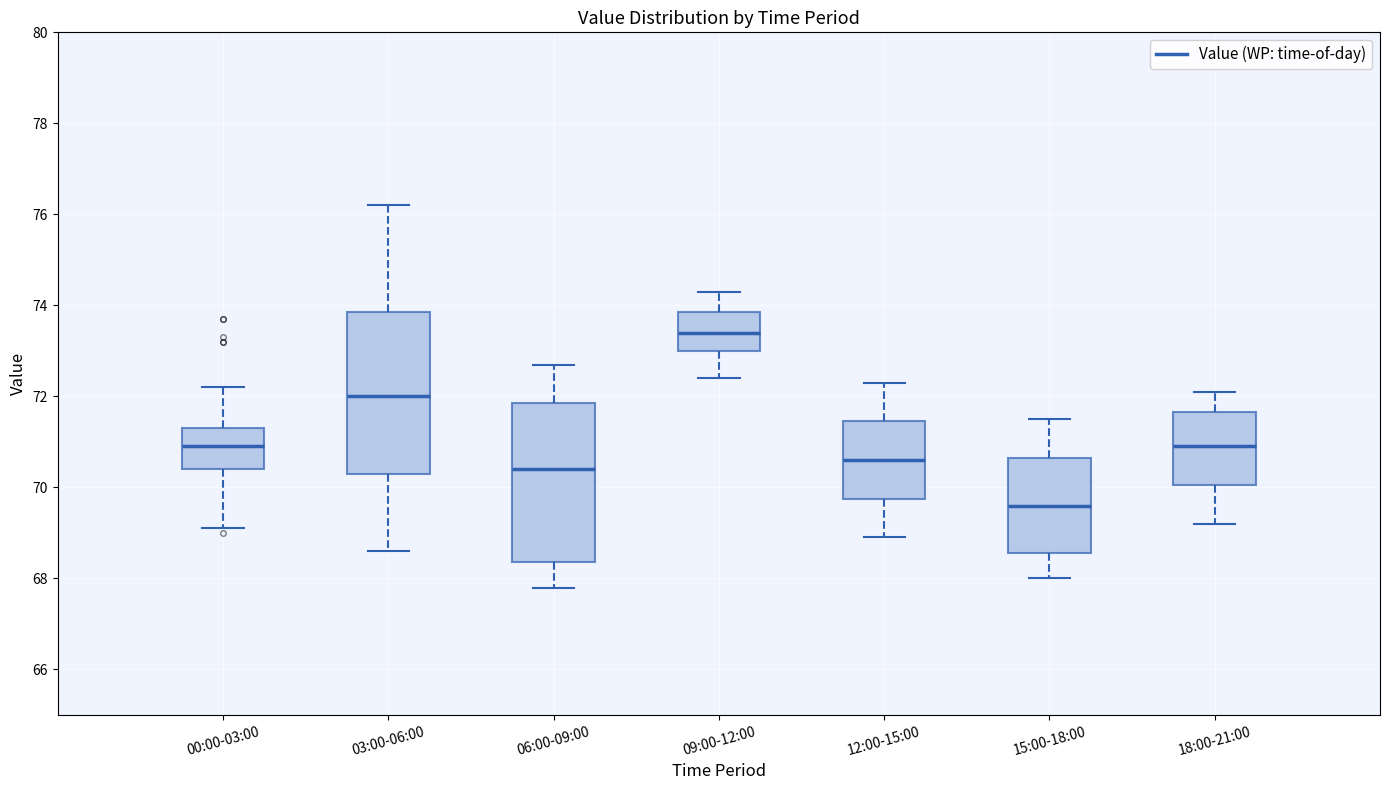

Where is the upper edge of the box for 09:00-12:00 on the y-axis? The values are not printed on the chart, so give them approximately, as read against the axis.

73.8